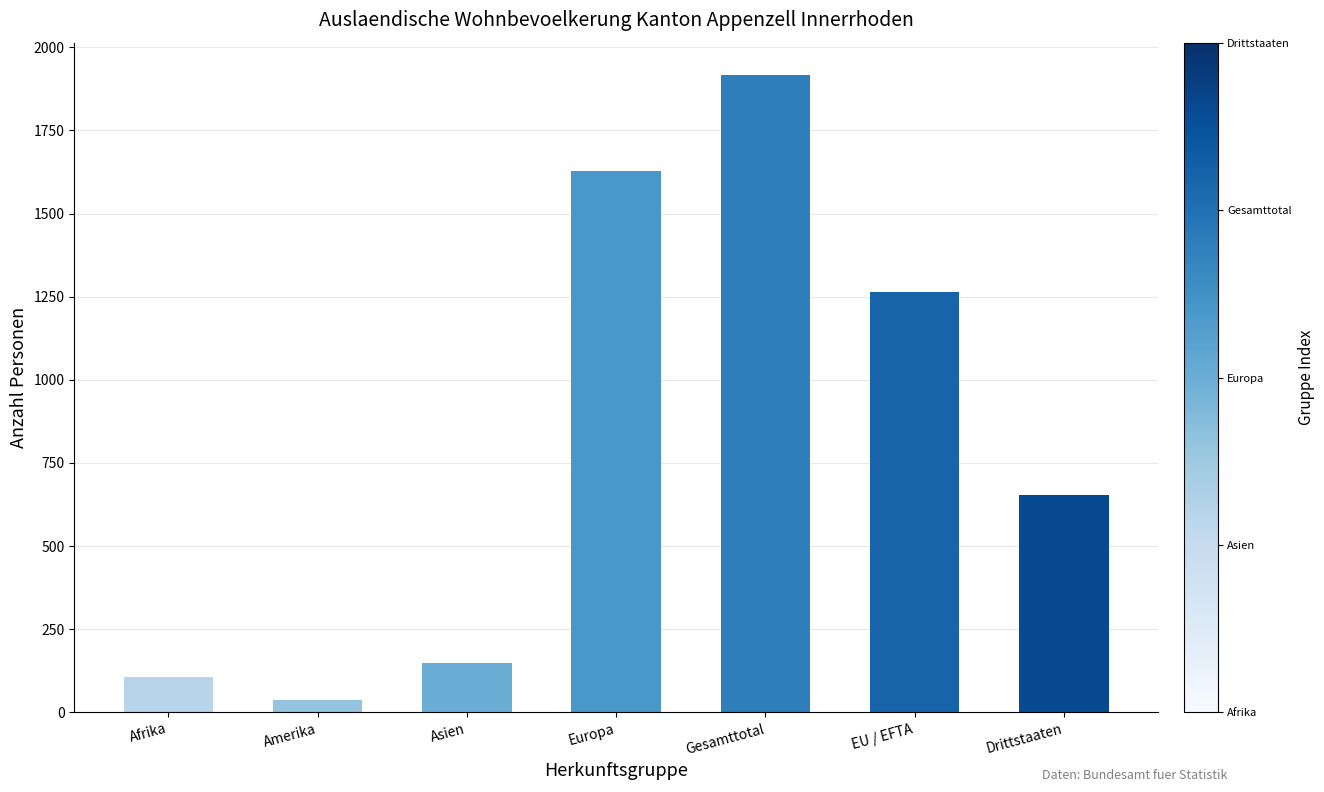

What is the label of the 5th bar from the left?

Gesamttotal